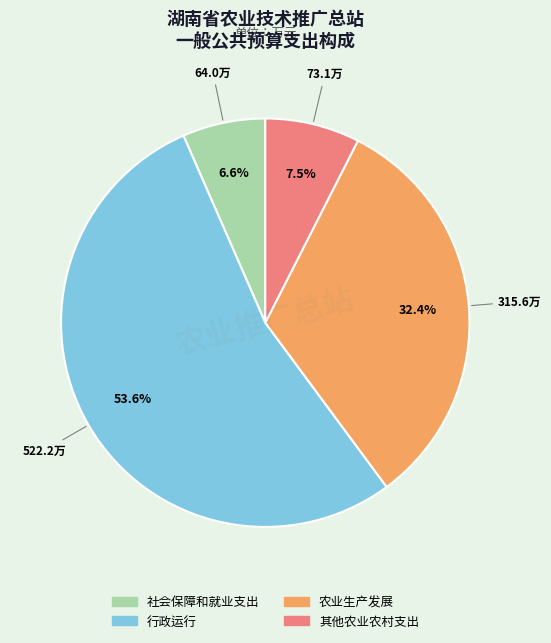

Approximately how many times larger is the value at 行政运行 compared to 其他农业农村支出?

7.1